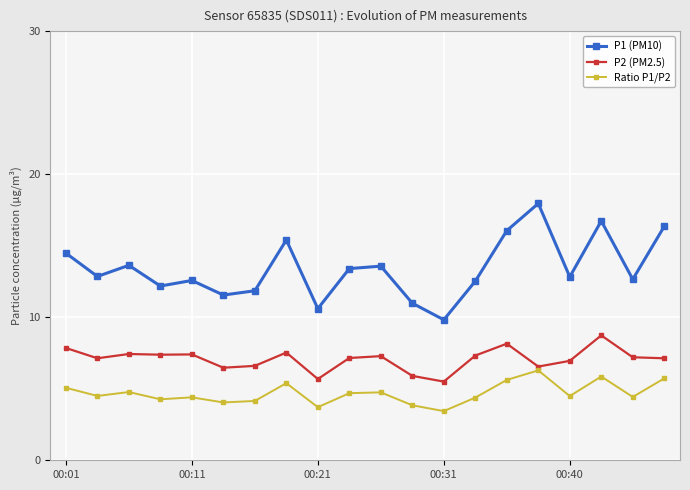

What is the lowest value of the P1 (PM10) series?

9.8